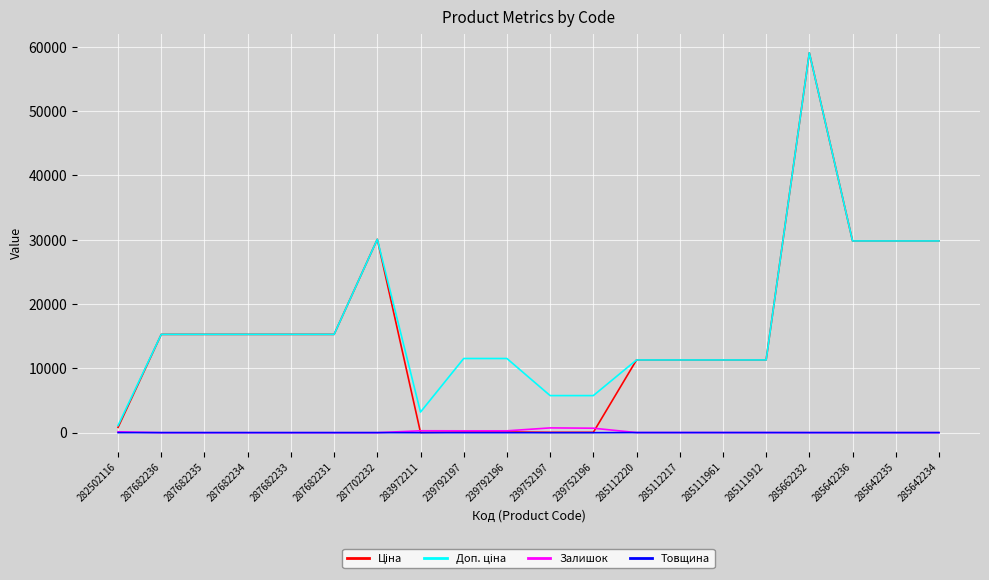

At which category is the sum across all series the highest?

285662232